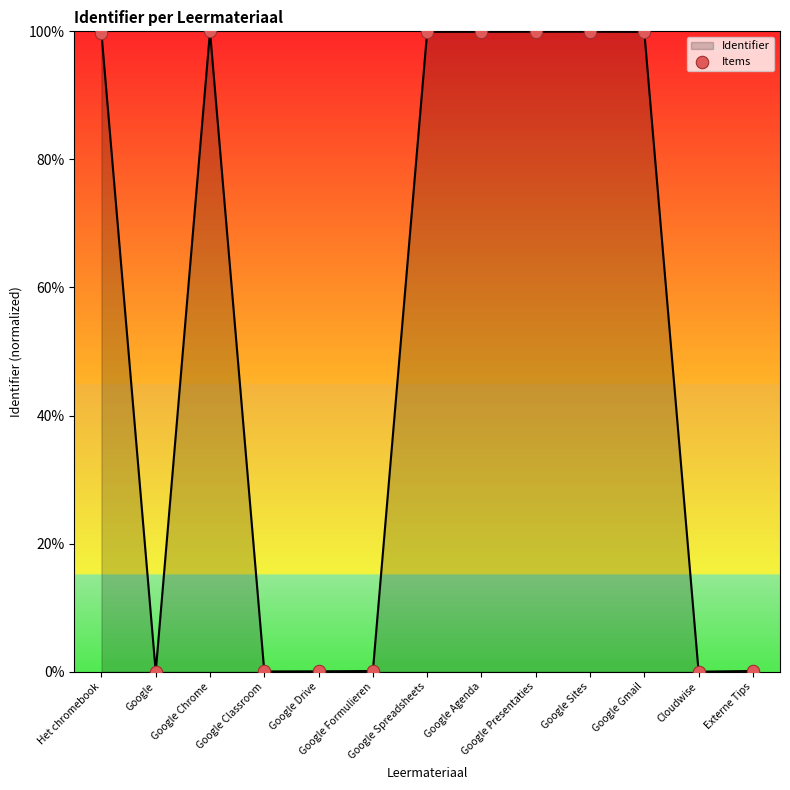

What is the greatest value displayed?

100.0